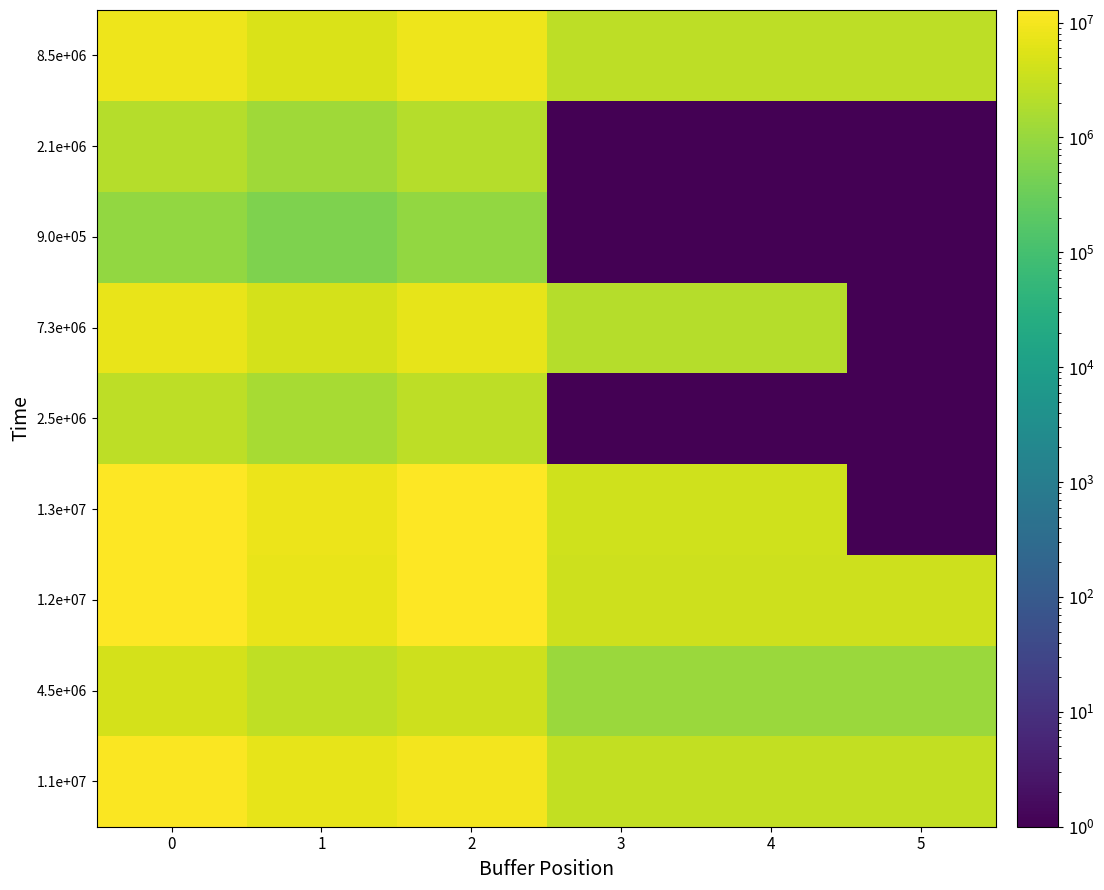

What is the spread (max minus min) of values at 4?

3853545.7